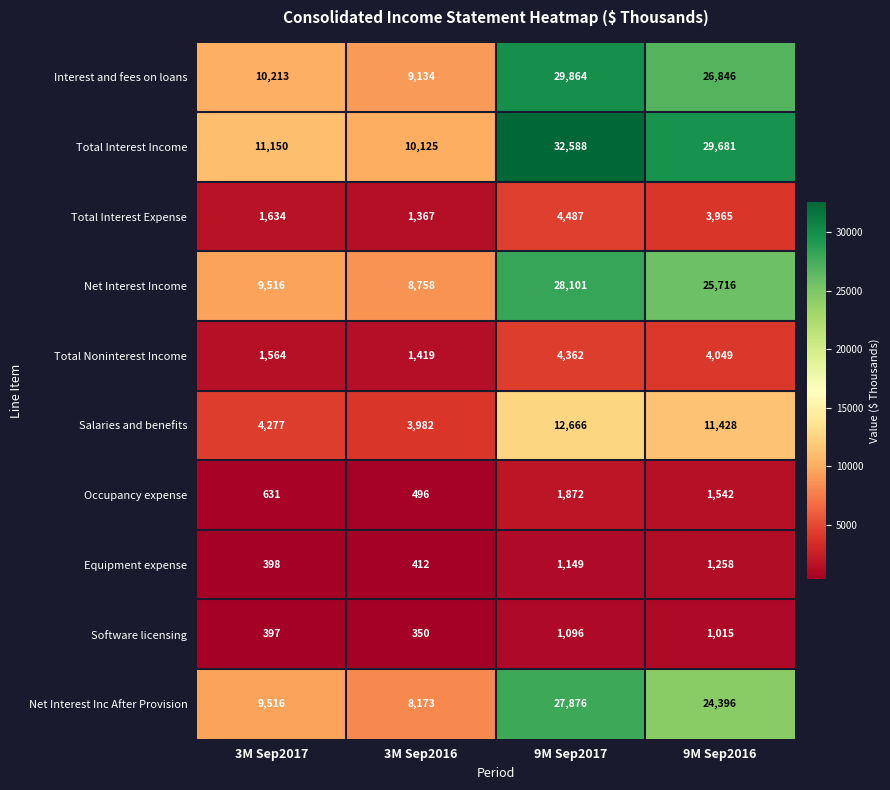

True or false: Interest and fees on loans has a value of 37621 at 9M Sep2016.

False